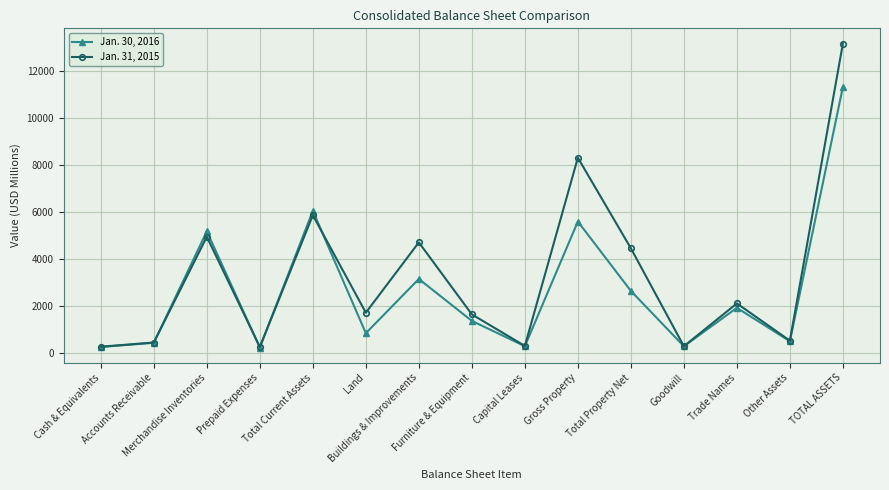

What is the highest value of the Jan. 30, 2016 series?

11337